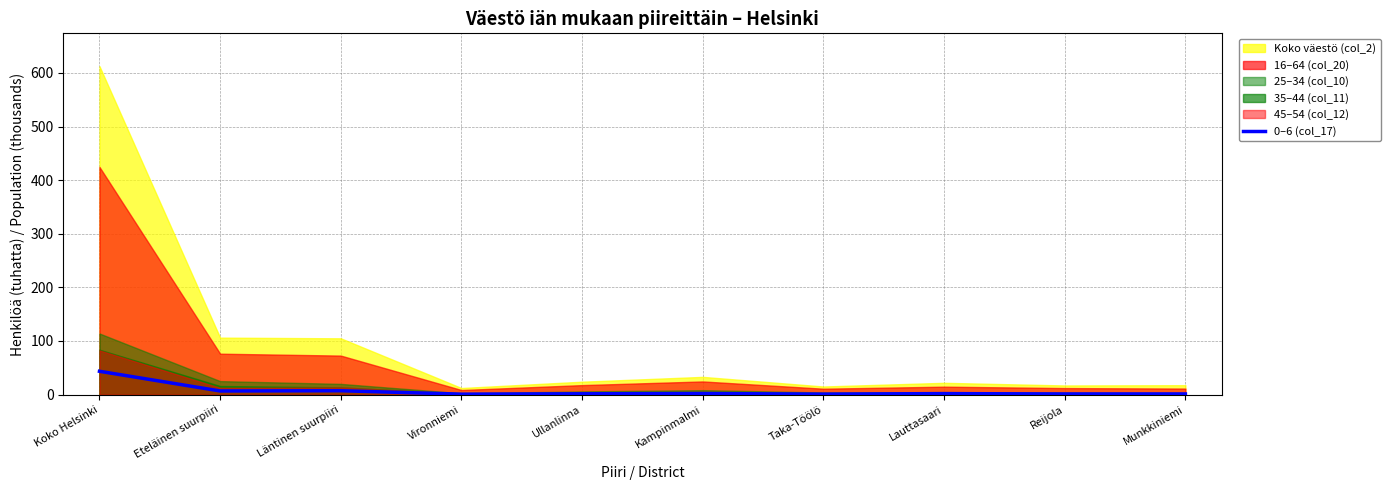

Between Ullanlinna and Läntinen suurpiiri, which is larger?

Läntinen suurpiiri